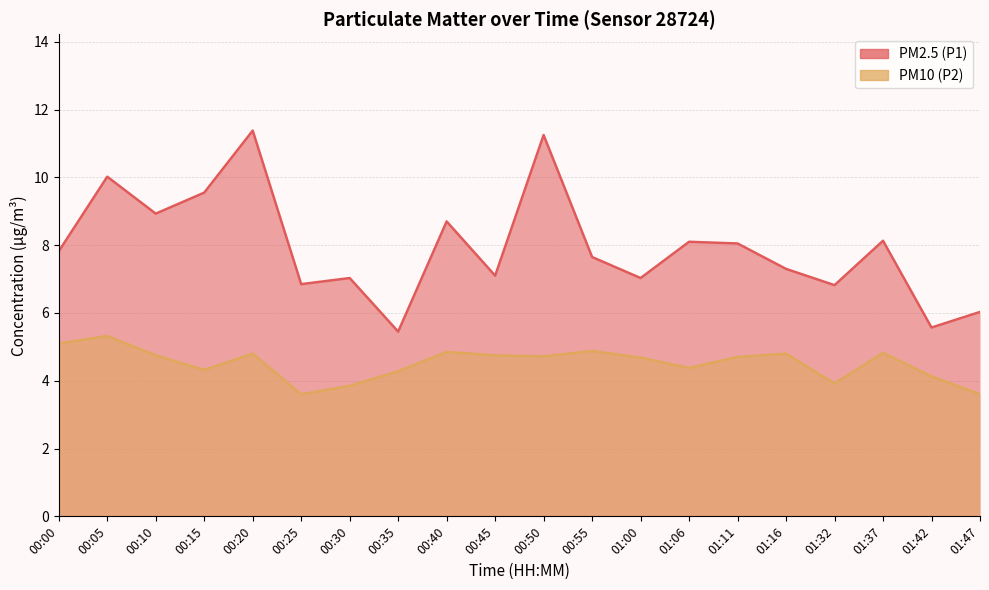

What is the spread (max minus min) of values at 00:05?

4.7